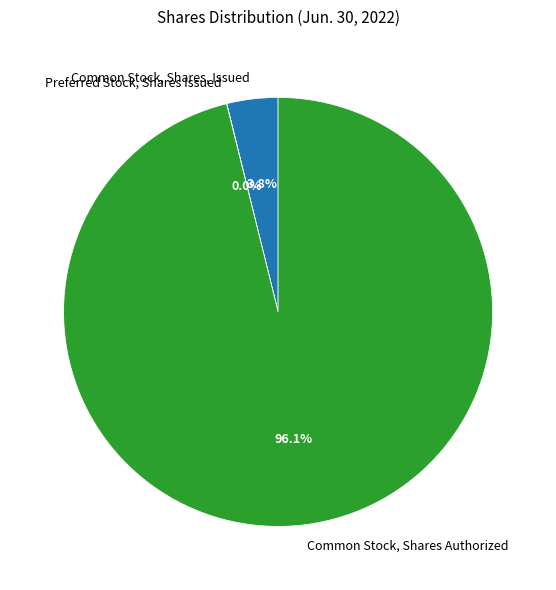

To the nearest percent, what is the combined percentage of Common Stock, Shares, Issued and Common Stock, Shares Authorized?

100%